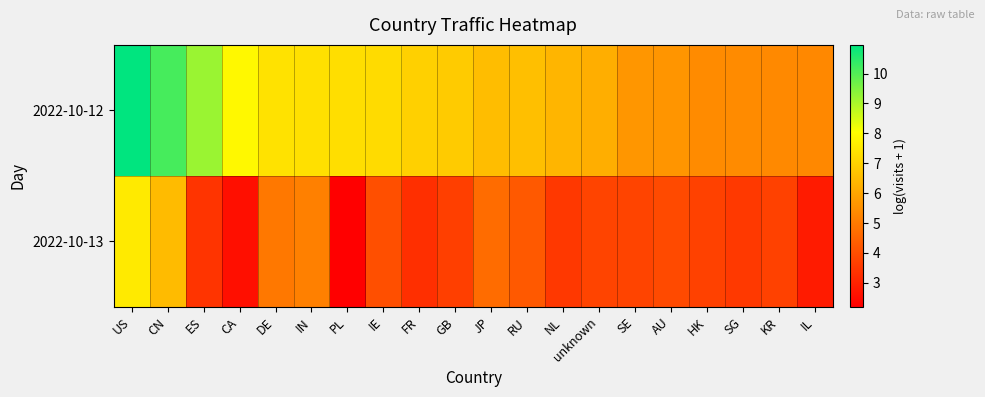

Reading left to right, extract all data points from this chart.

2022-10-12: US=11.0	CN=10.2	ES=9.2	CA=7.9	DE=7.4	IN=7.3	PL=7.3	IE=7.2	FR=7.0	GB=6.9	JP=6.5	RU=6.6	NL=6.4	unknown=6.2	SE=5.6	AU=5.6	HK=5.4	SG=5.4	KR=5.4	IL=5.3
2022-10-13: US=7.6	CN=6.5	ES=3.4	CA=2.6	DE=5.0	IN=5.2	PL=2.2	IE=4.0	FR=3.3	GB=3.7	JP=4.7	RU=4.2	NL=3.5	unknown=3.8	SE=3.8	AU=3.9	HK=3.7	SG=3.5	KR=3.7	IL=2.8